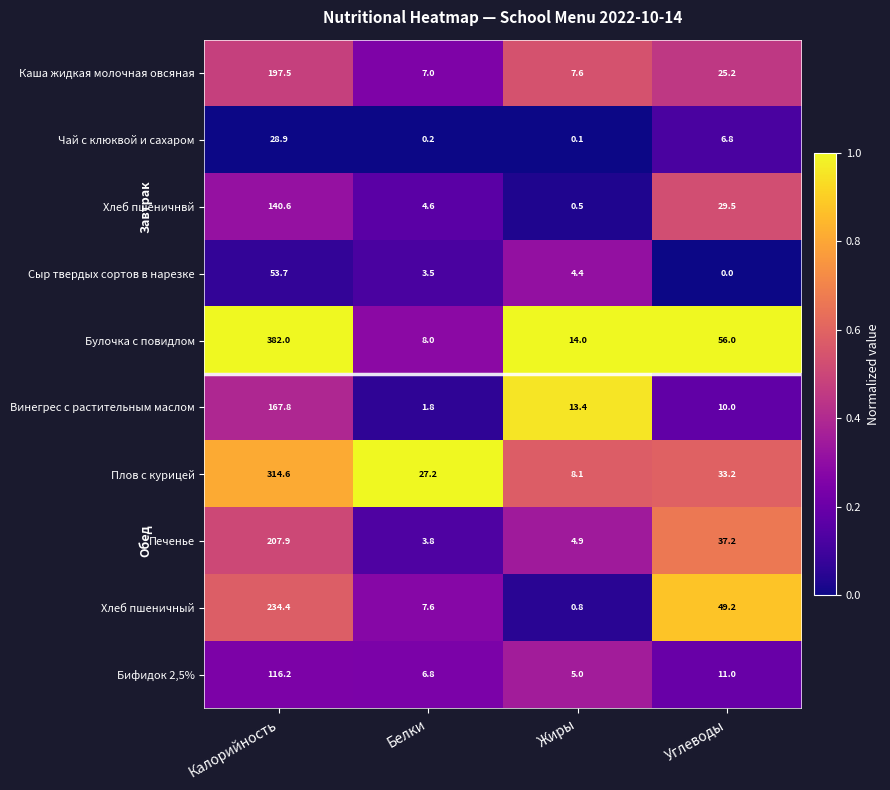

The Плов с курицей series shows 38.1 at Белки. True or false?

False